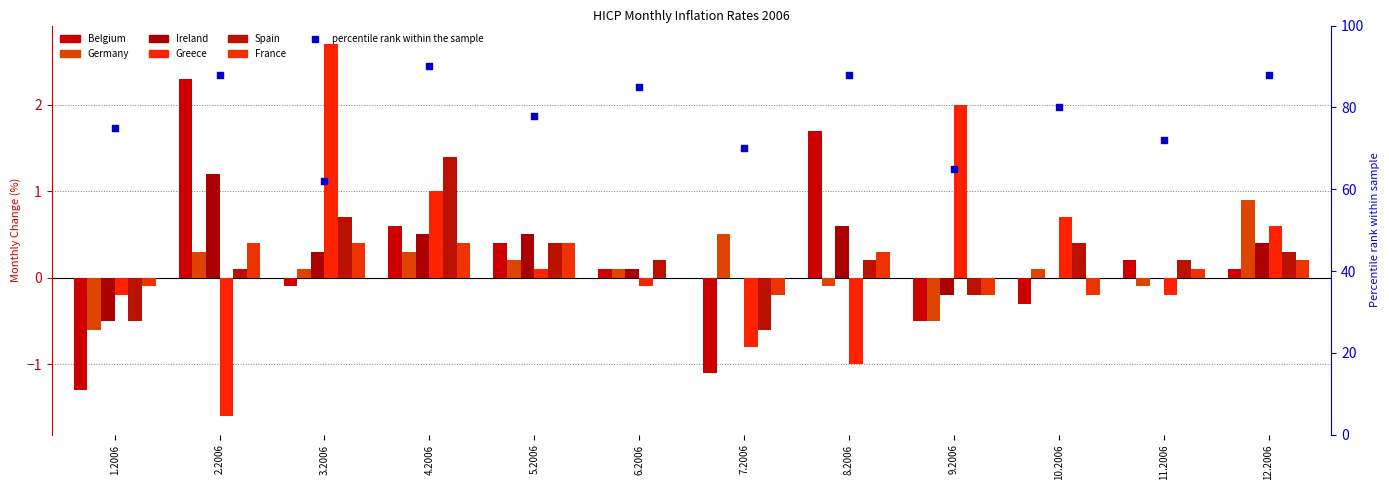

At which category is the sum across all series the highest?

4.2006